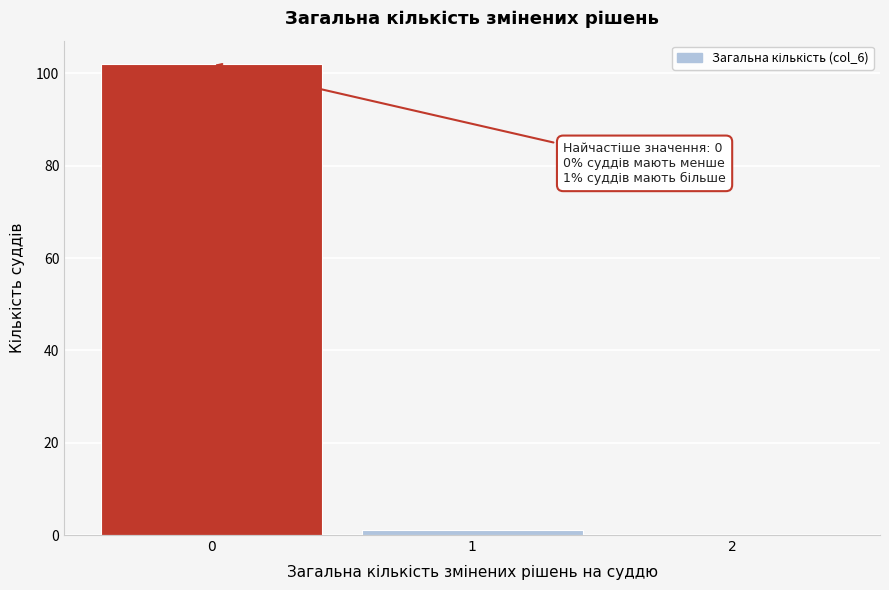

Reading left to right, extract all data points from this chart.

0=102	1=1	2=0